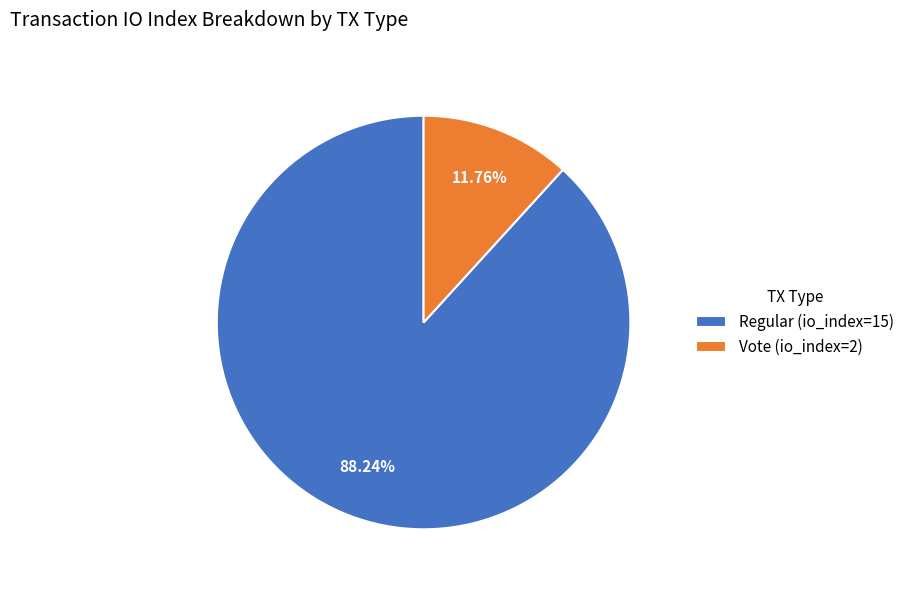

Is Regular (io_index=15) the majority of the pie?

Yes